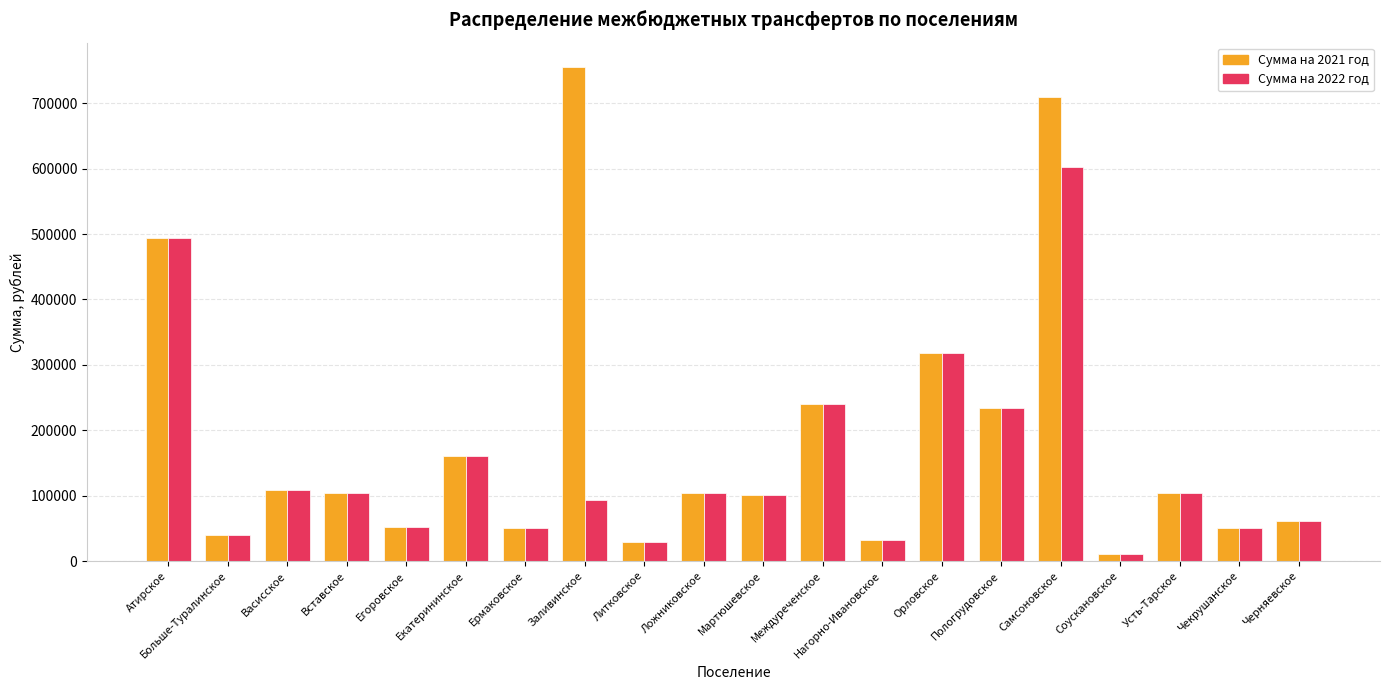

List the series in order of their overall mean, highest first.

Сумма на 2021 год, Сумма на 2022 год